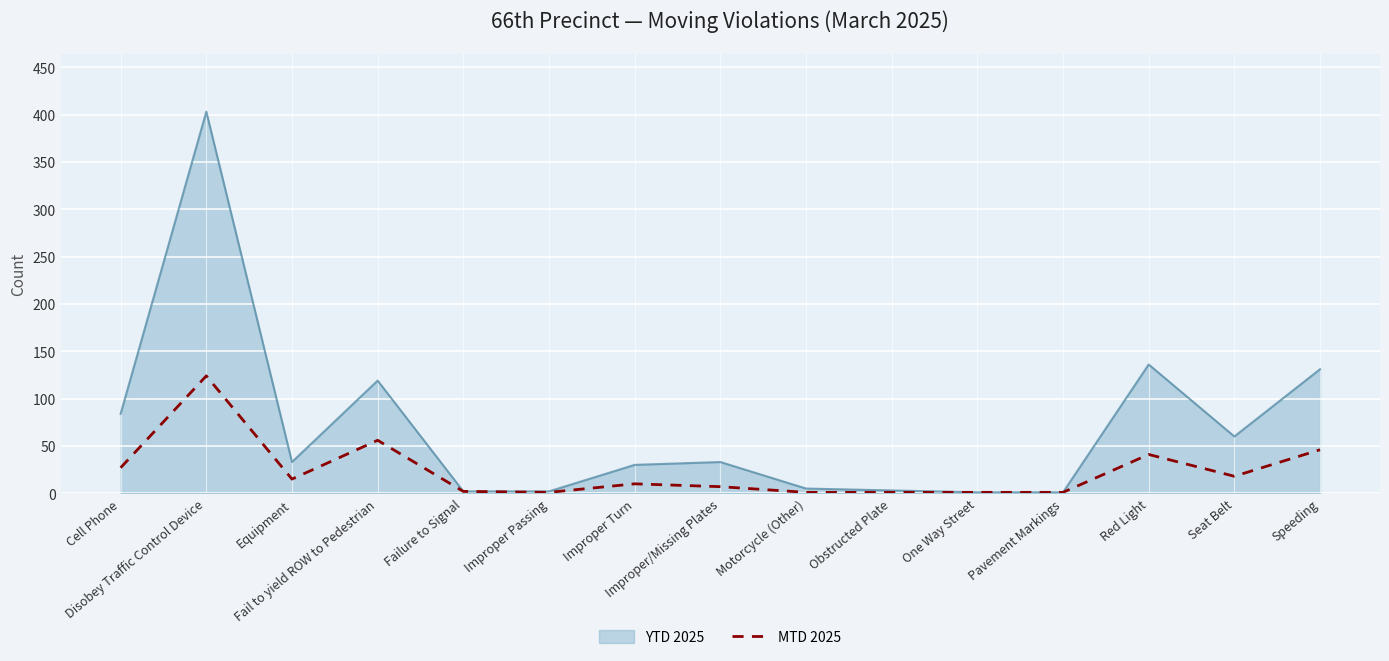

Reading right to left, what are all the values shown in this chart?

Speeding=46	Seat Belt=18	Red Light=41	Pavement Markings=1	One Way Street=1	Obstructed Plate=1	Motorcycle (Other)=1	Improper/Missing Plates=7	Improper Turn=10	Improper Passing=1	Failure to Signal=2	Fail to yield ROW to Pedestrian=56	Equipment=15	Disobey Traffic Control Device=124	Cell Phone=27